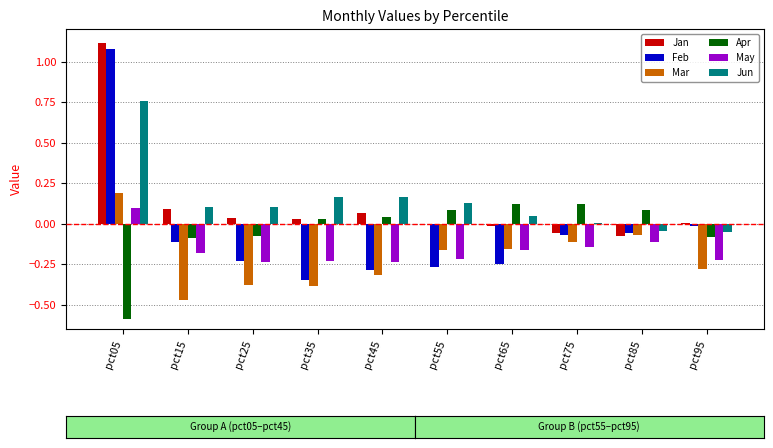

True or false: May has a value of -0.2 at pct65.

True